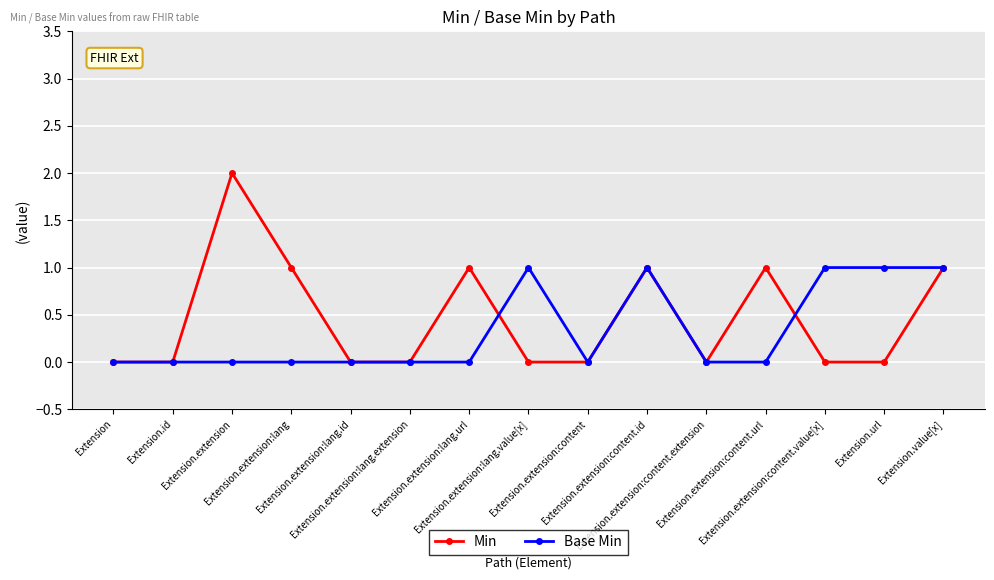

Which series has the largest range (max minus min)?

Min